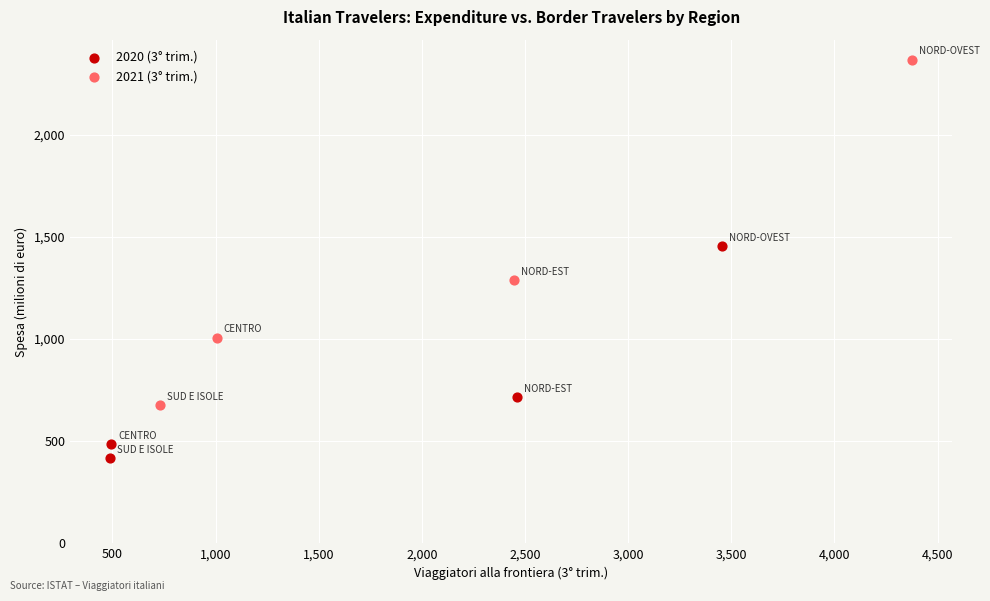

Which series contains the highest Y value?

2021 (3° trim.)